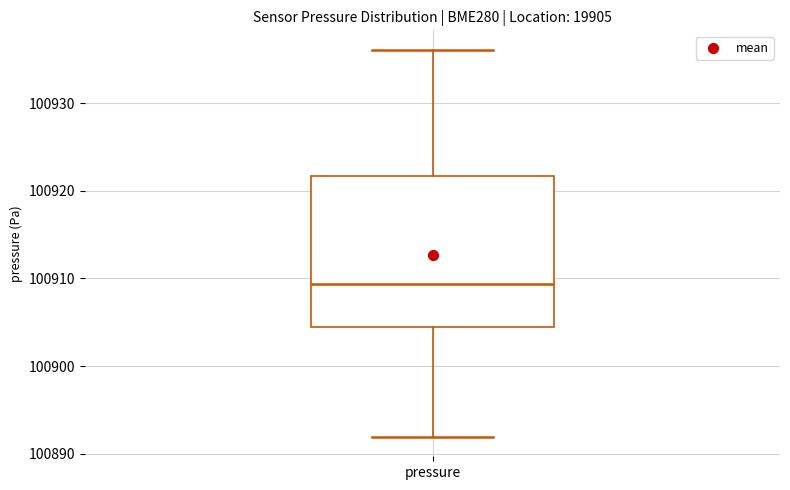

Transcribe this box plot: give where the median line is, the range the box spans, and where the two whiskers end, as read against the y-axis. The values are not printed on the chart, so give them approximately, as read against the axis.

median 100909, box 100905 to 100922, whiskers 100892 to 100936